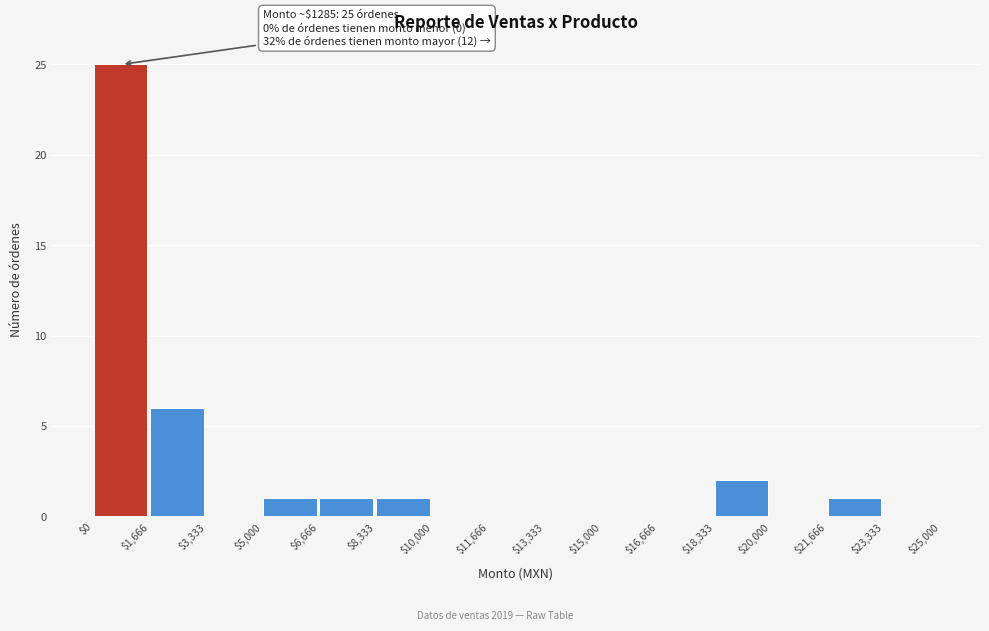

Which range on the x-axis has the tallest bar?

$0 to $1,666